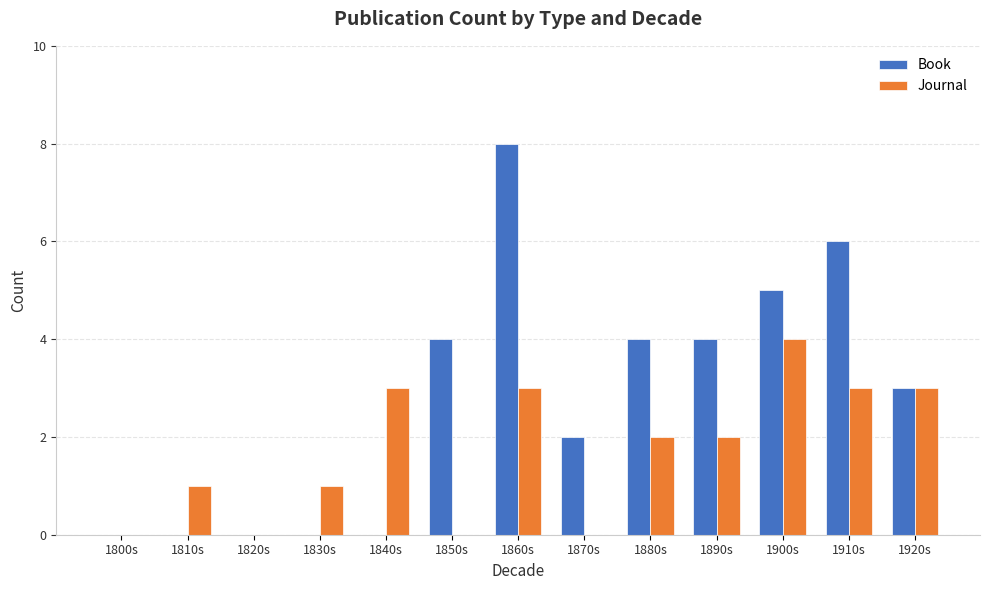

What is the sum of the Book values at 1920s and 1840s?

3